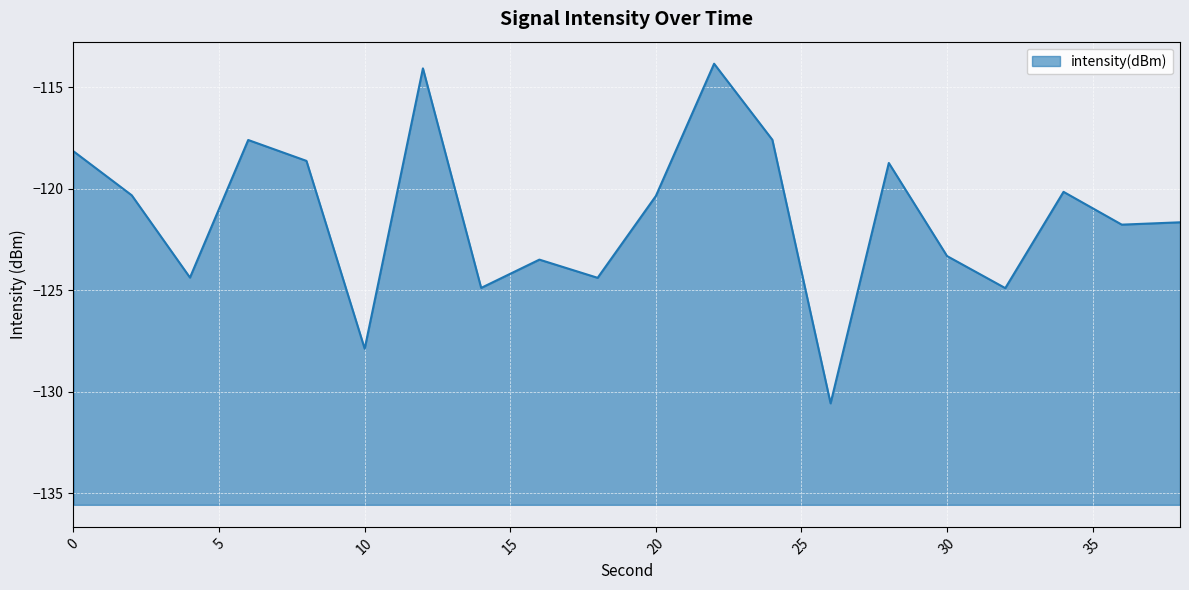

At which category does the data reach its first local valley?

4